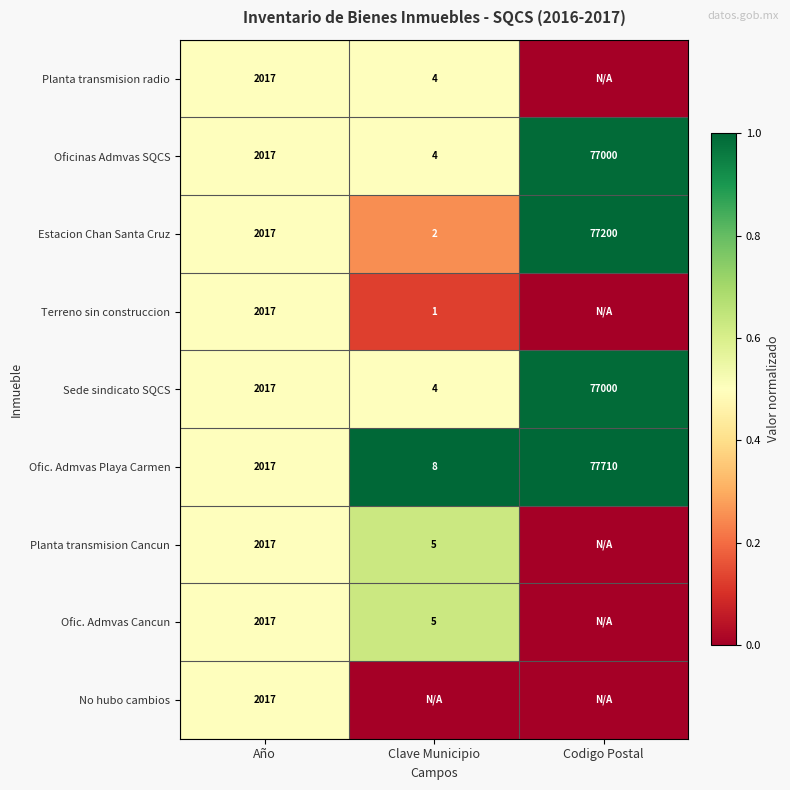

Which has a higher value, Clave Municipio or Codigo Postal?

Clave Municipio